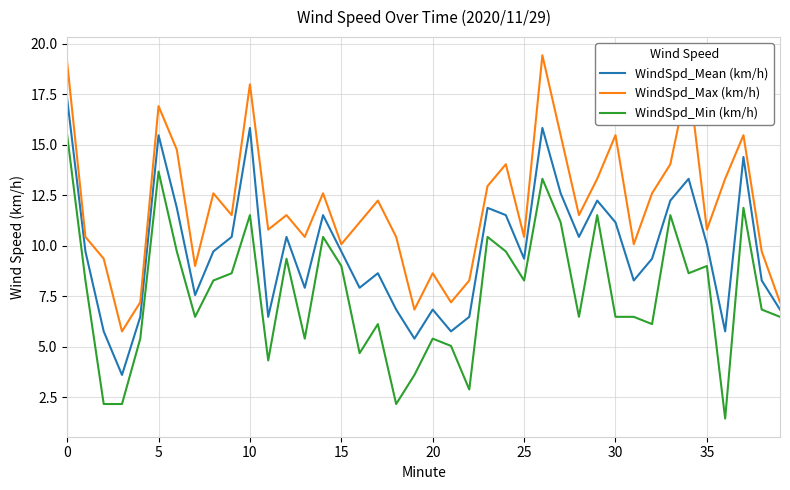

What is the maximum value for WindSpd_Min (km/h)?

15.5